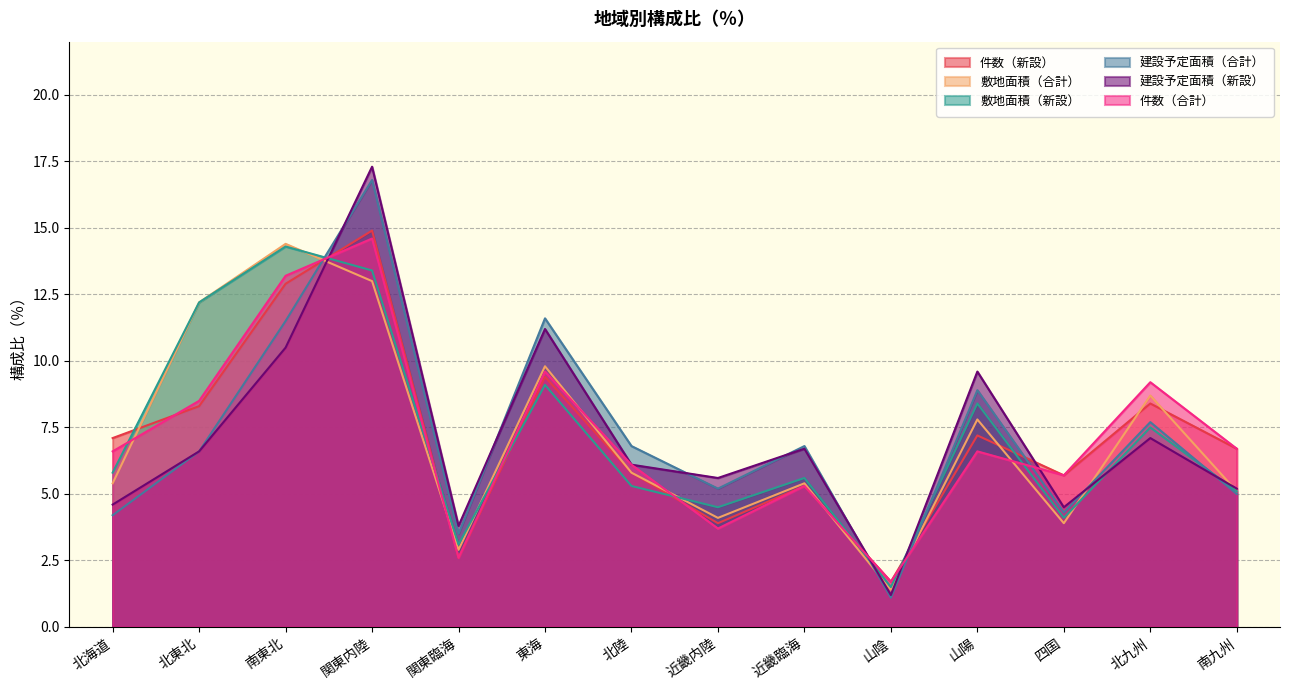

True or false: 件数（合計） has a value of 8.5 at 北東北.

True